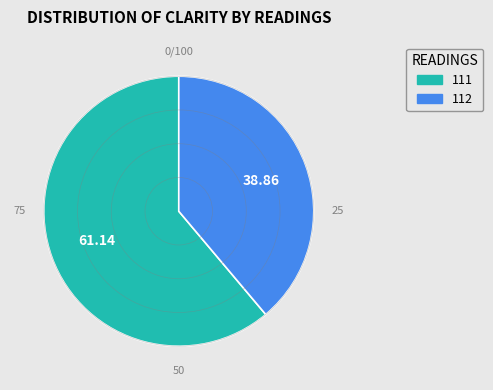

Is there any slice that represents more than half of the pie?

Yes